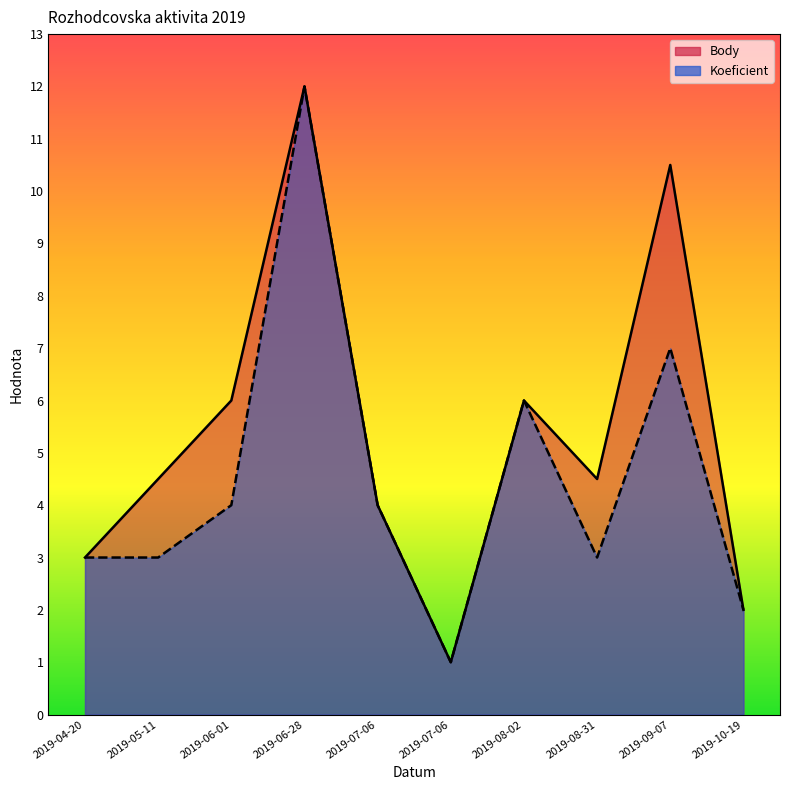

Reading left to right, transcribe all the data shown in this chart.

Body: 2019-04-20=3.0	2019-05-11=4.5	2019-06-01=6.0	2019-06-28=12.0	2019-07-06=4.0	2019-07-06=1.0	2019-08-02=6.0	2019-08-31=4.5	2019-09-07=10.5	2019-10-19=2.0
Koeficient: 2019-04-20=3.0	2019-05-11=3.0	2019-06-01=4.0	2019-06-28=12.0	2019-07-06=4.0	2019-07-06=1.0	2019-08-02=6.0	2019-08-31=3.0	2019-09-07=7.0	2019-10-19=2.0